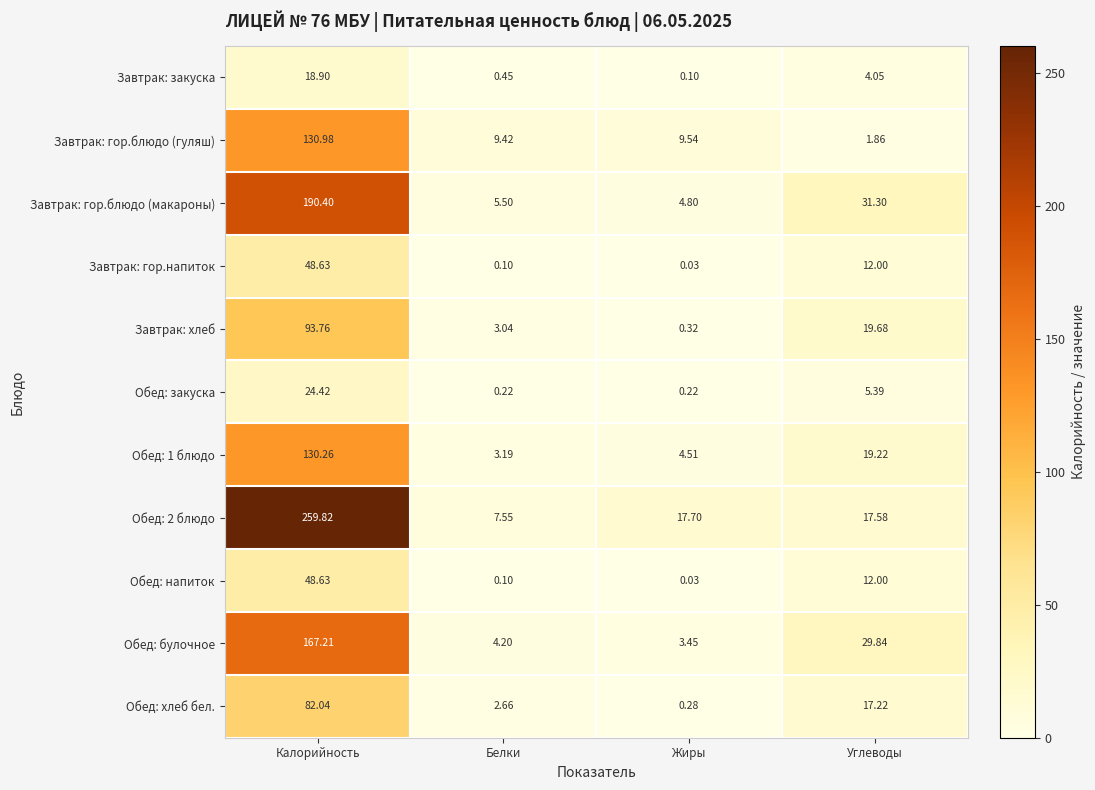

Which label corresponds to the largest value in the chart?

Калорийность